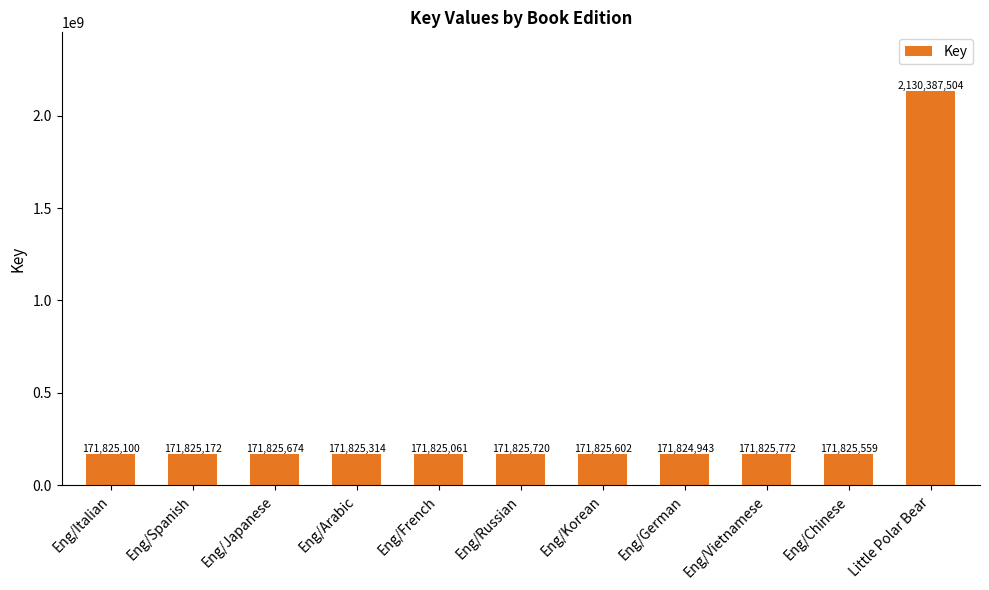

Does the chart contain stacked bars?

No